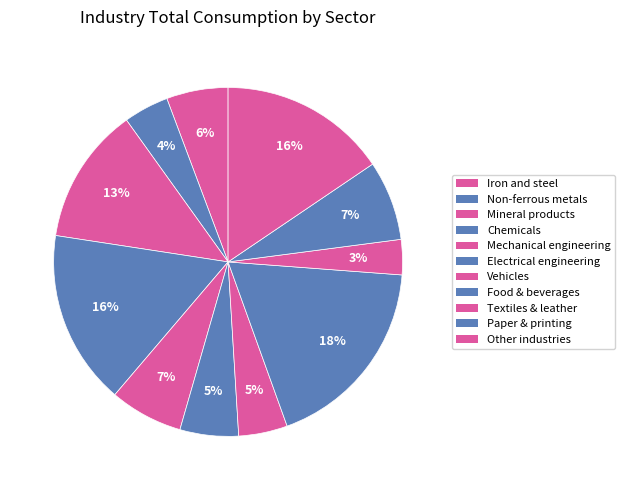

Does any single category account for the majority?

No